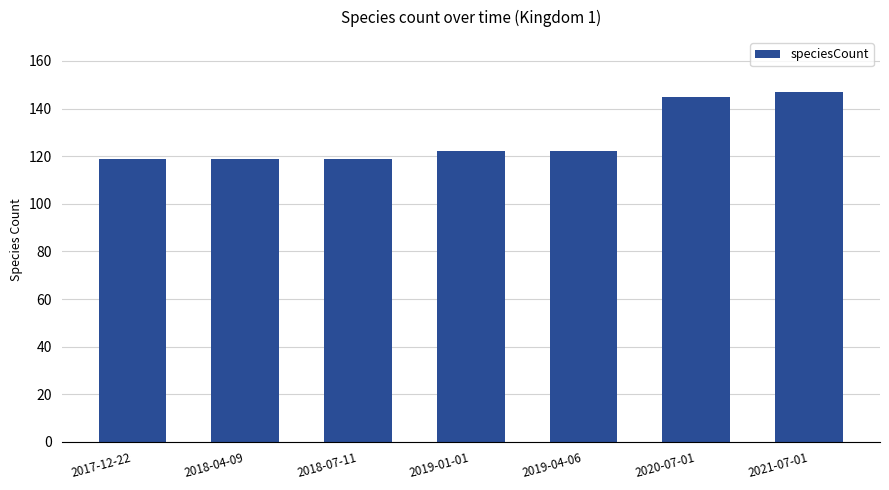

Which category has the highest value across all series?

2021-07-01